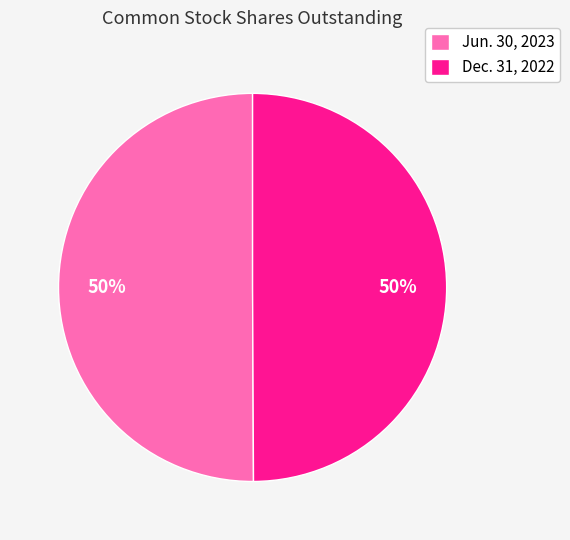

To the nearest percent, what portion does Jun. 30, 2023 represent?

50%